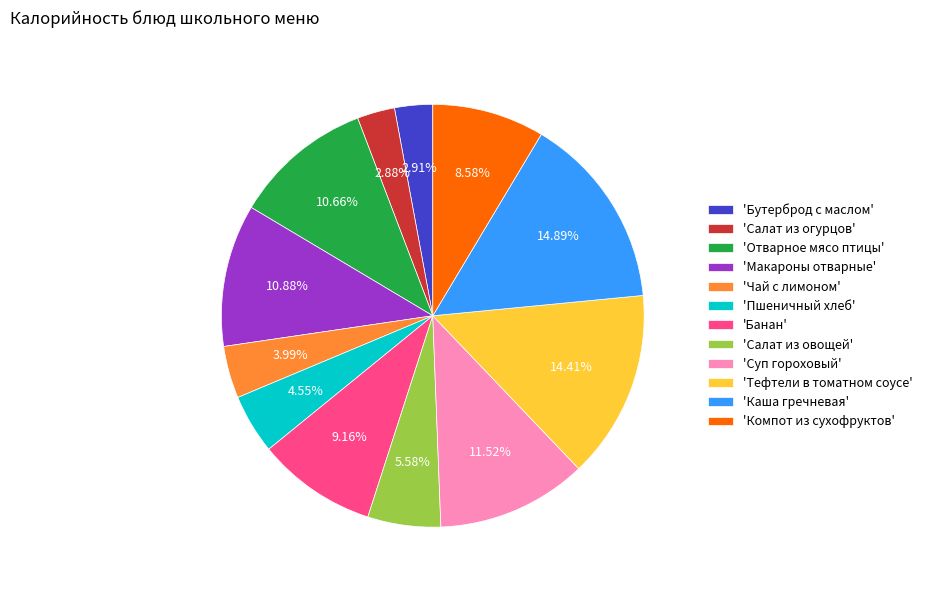

What is the ratio of the value at 'Тефтели в томатном соусе' to the value at 'Чай с лимоном'?

3.6